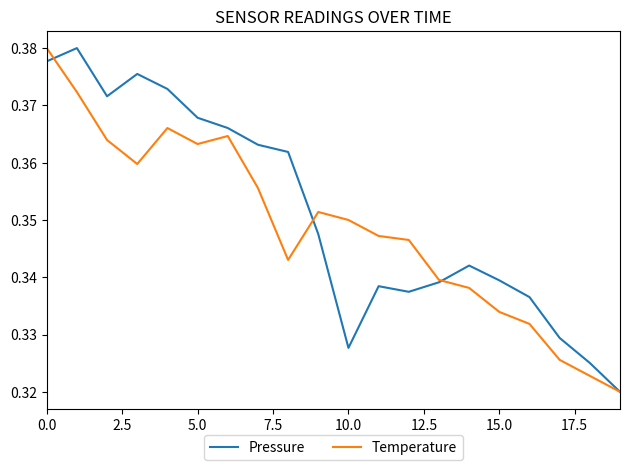

How many lines are shown in the chart?

2